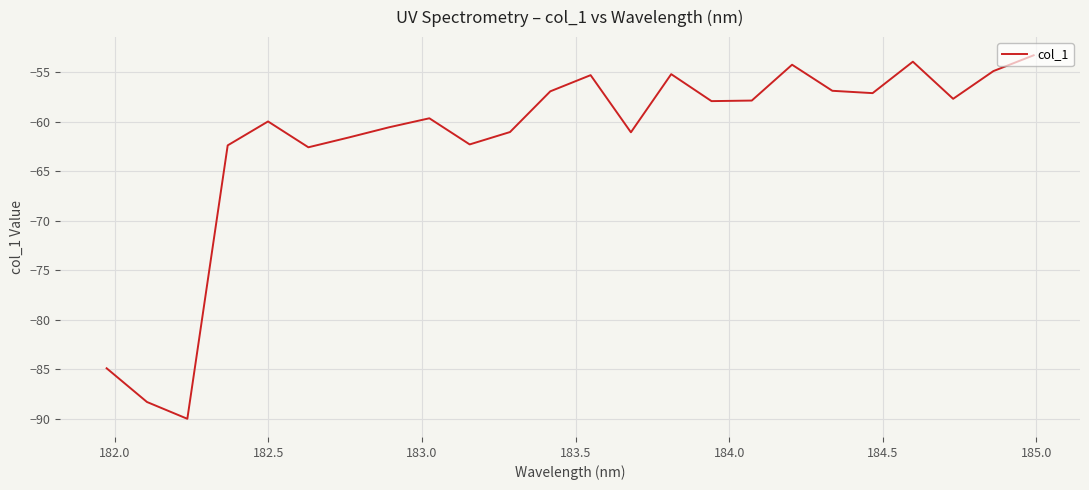

What is the minimum value shown in the chart?

-90.0